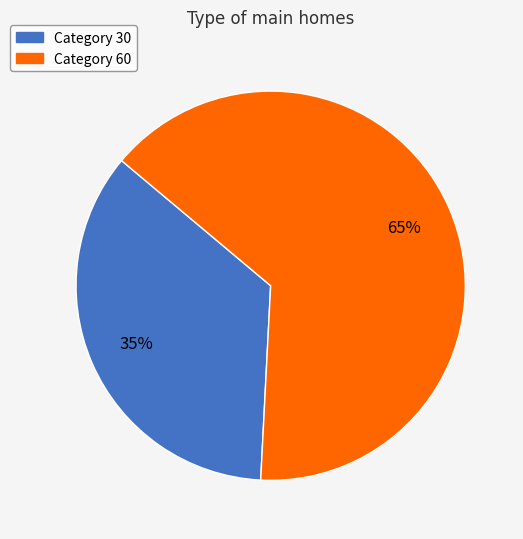

Count the number of slices in the pie.

2